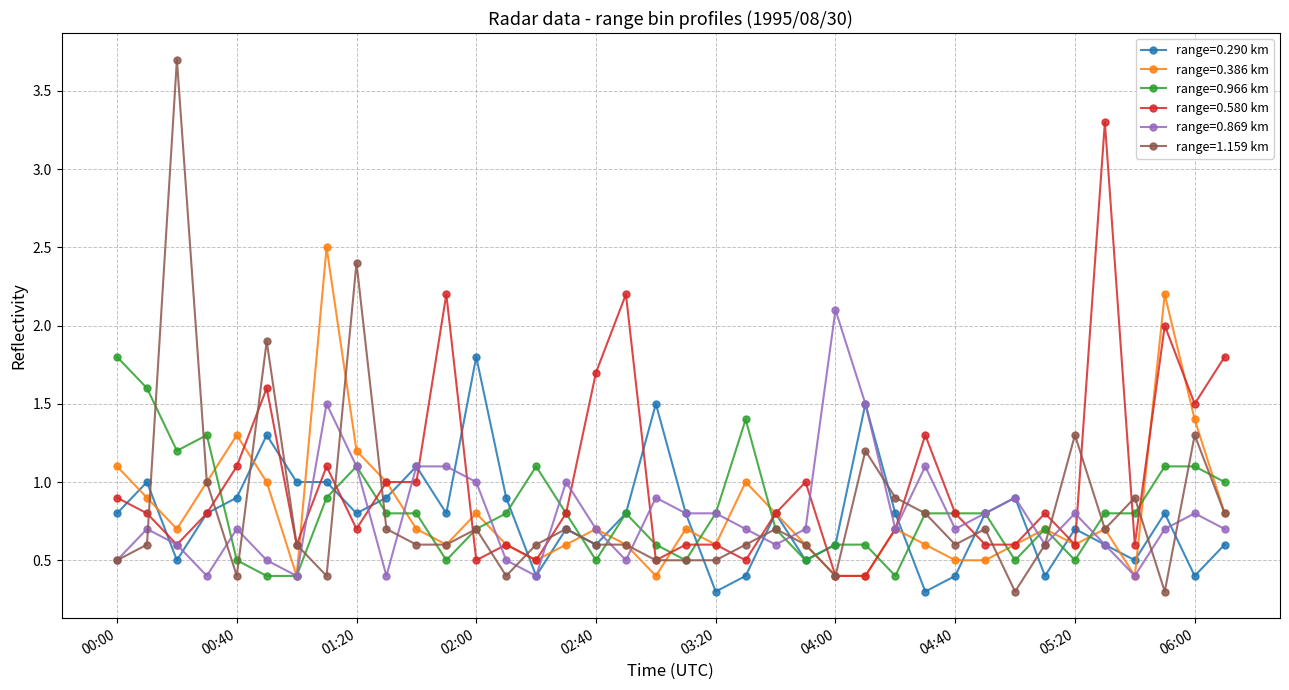

True or false: range=1.159 km has more than 2 points higher than both neighbors.

True